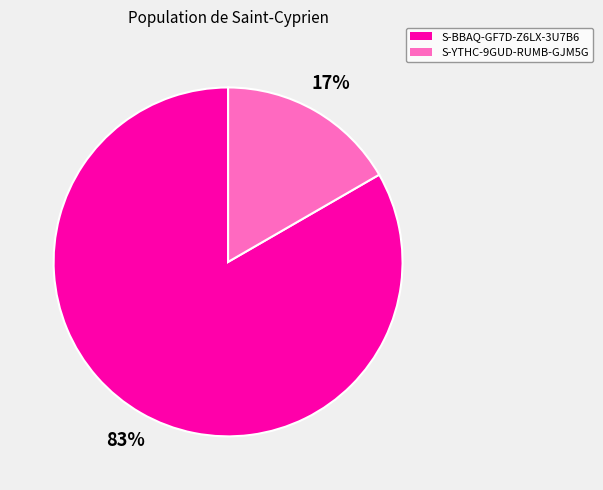

How many segments does this pie chart have?

2